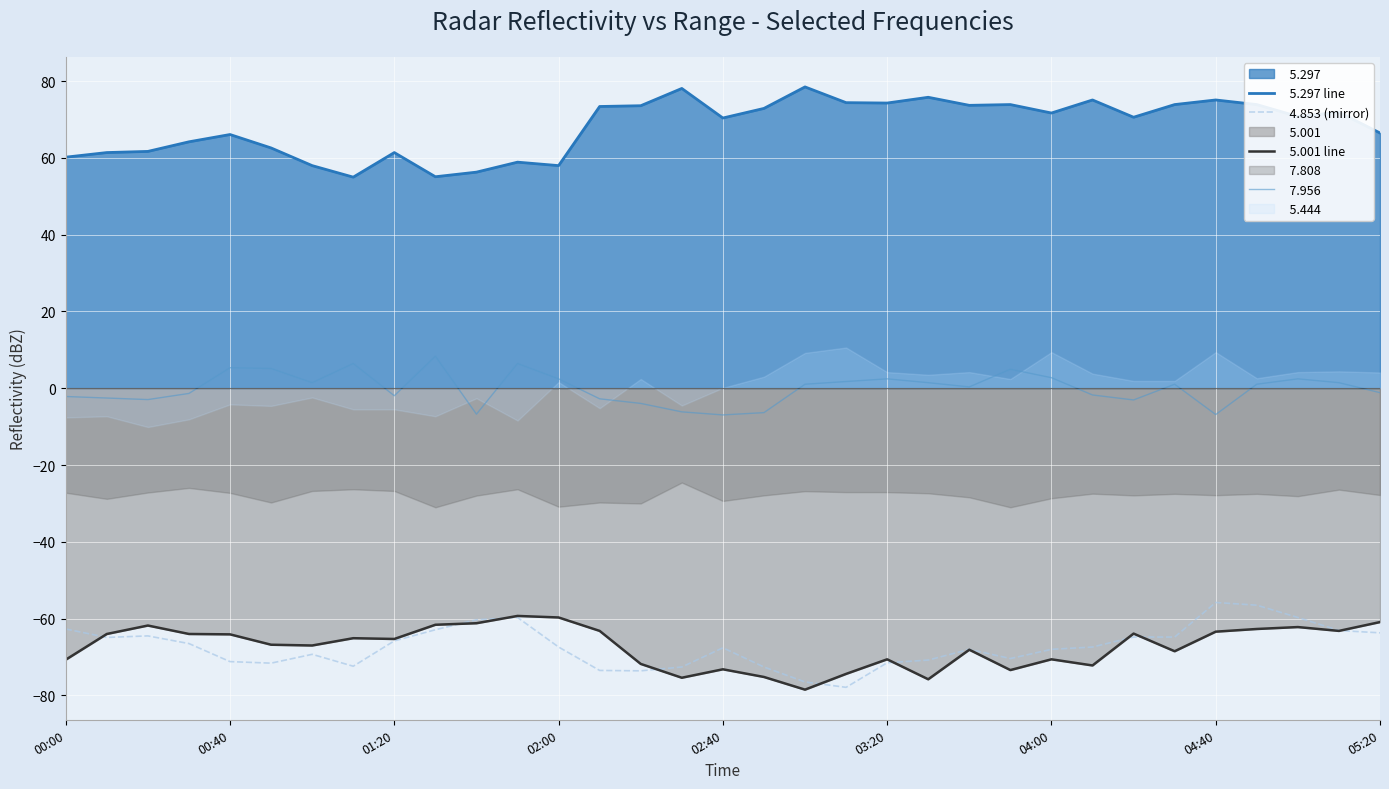

True or false:   4.853 (mirror) and   5.297 line intersect in this chart.

False